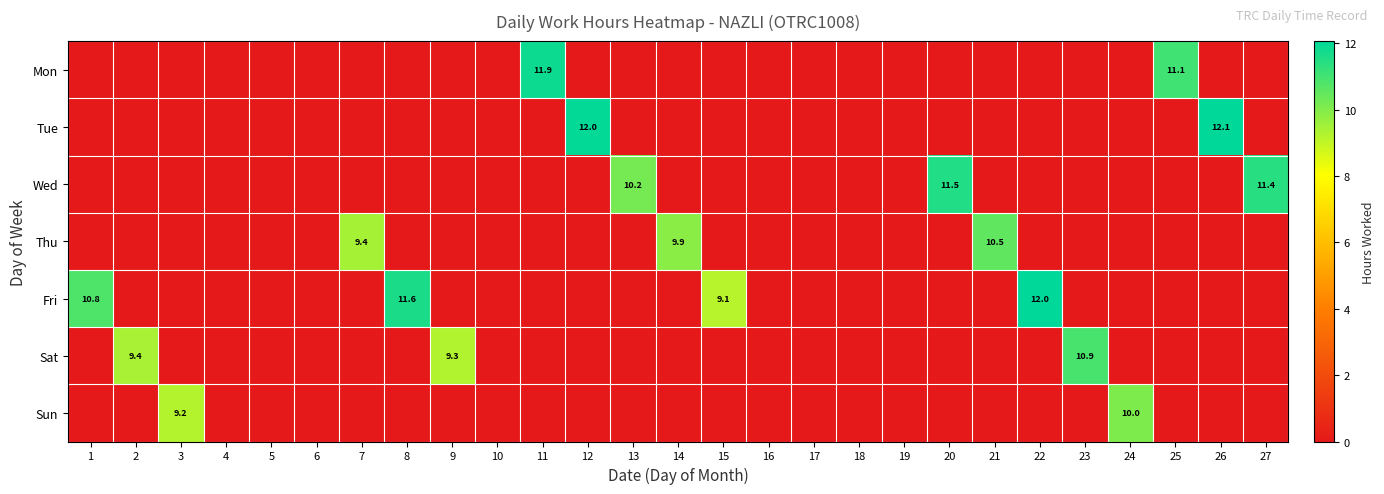

Between 22 and 8, which is larger?

22